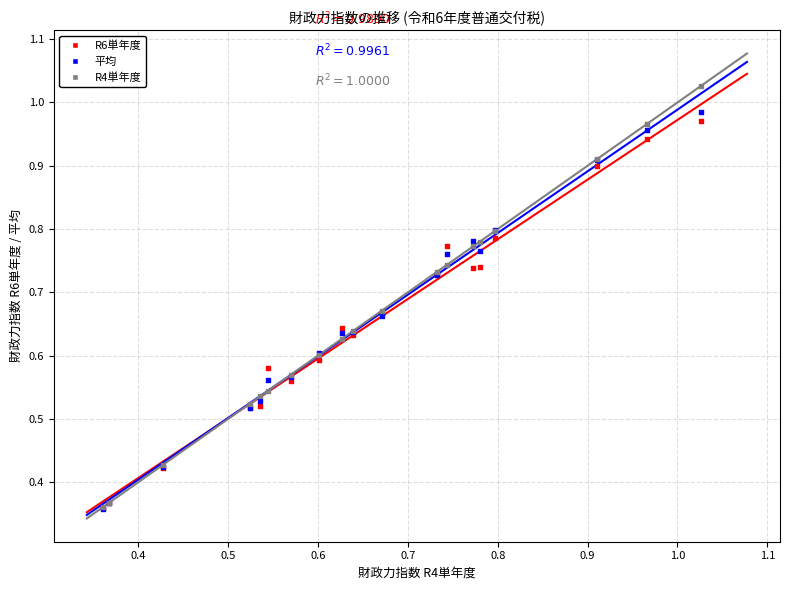

What are all the series names shown in the legend?

R6単年度, 平均, R4単年度